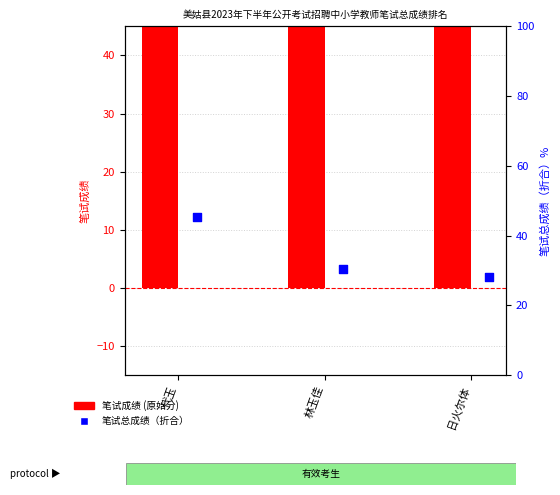

What are all the series names shown in the legend?

笔试成绩, 笔试总成绩（折合）